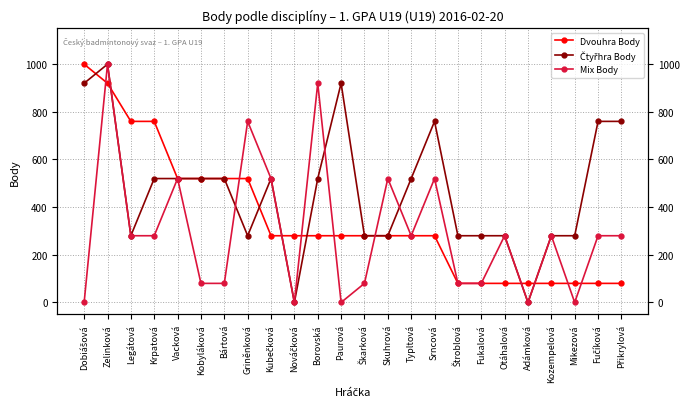

Is this an area chart (filled region under the line)?

No